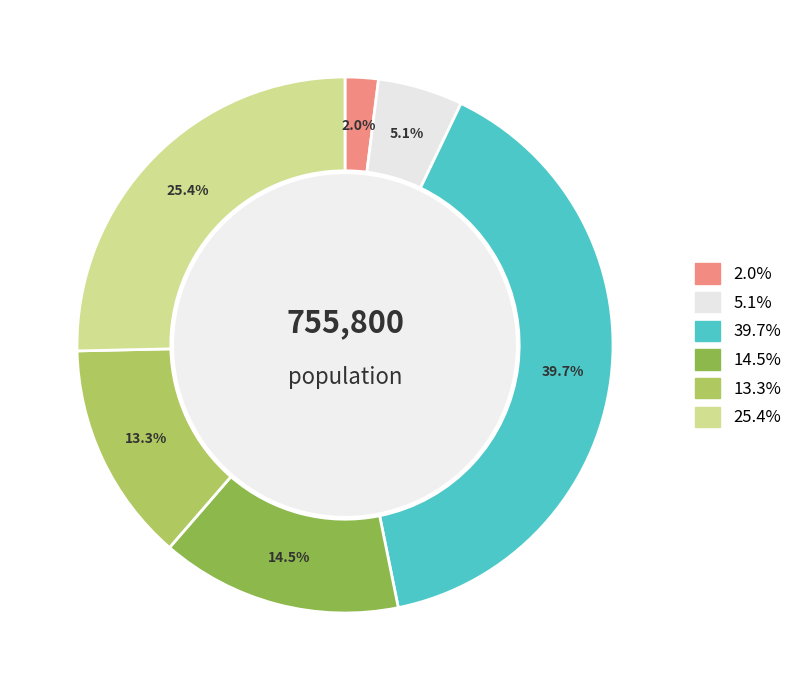

Is there a majority slice in this chart?

No